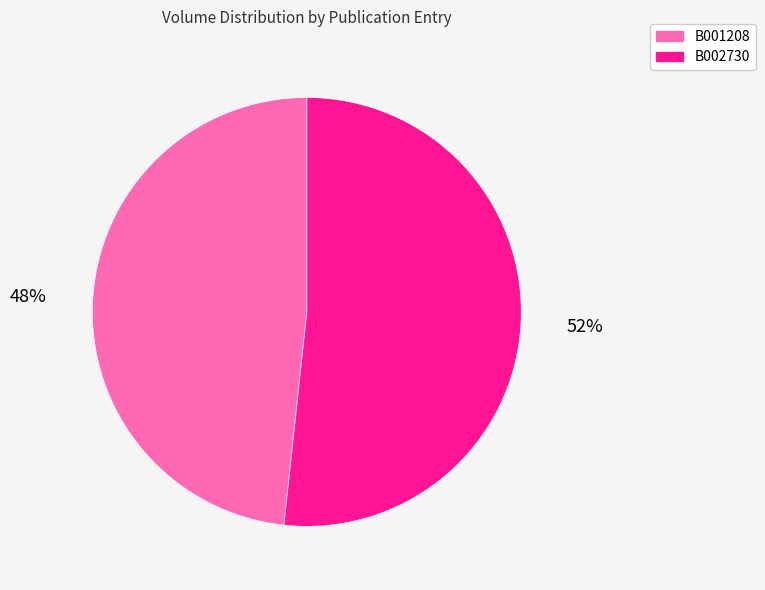

What percentage is the B002730 slice, to the nearest percent?

52%